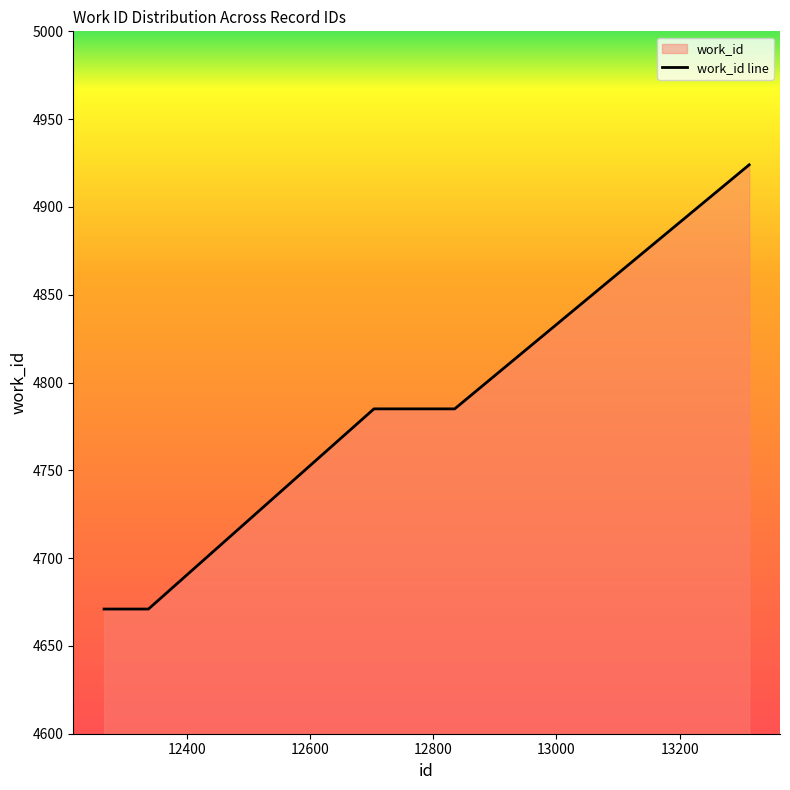

What is the minimum value shown in the chart?

4671